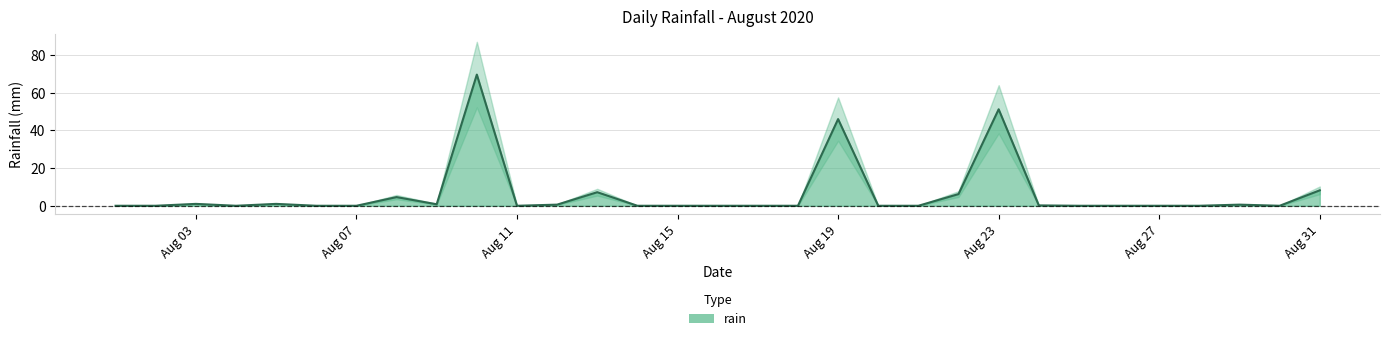

At which label is the value closest to 34?

Aug 19